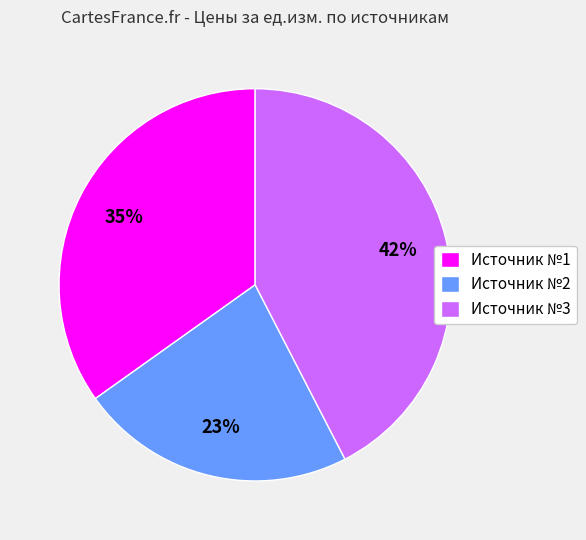

To the nearest percent, what is the average slice percentage?

33%